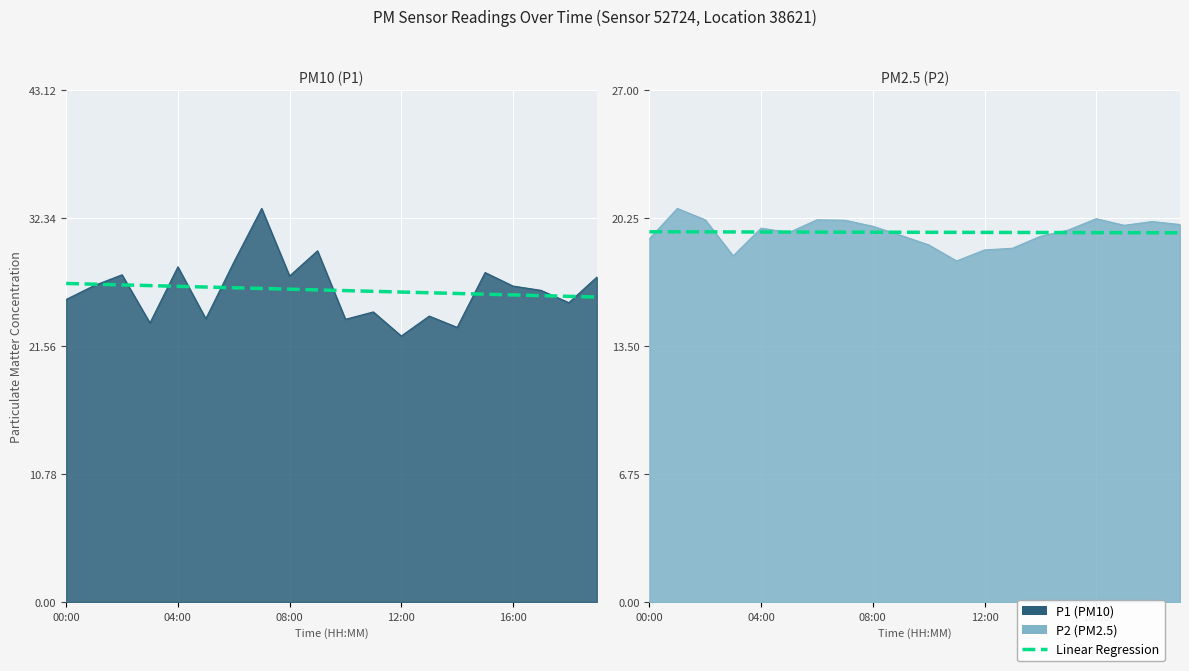

The value at 17 is 31.1. True or false?

False